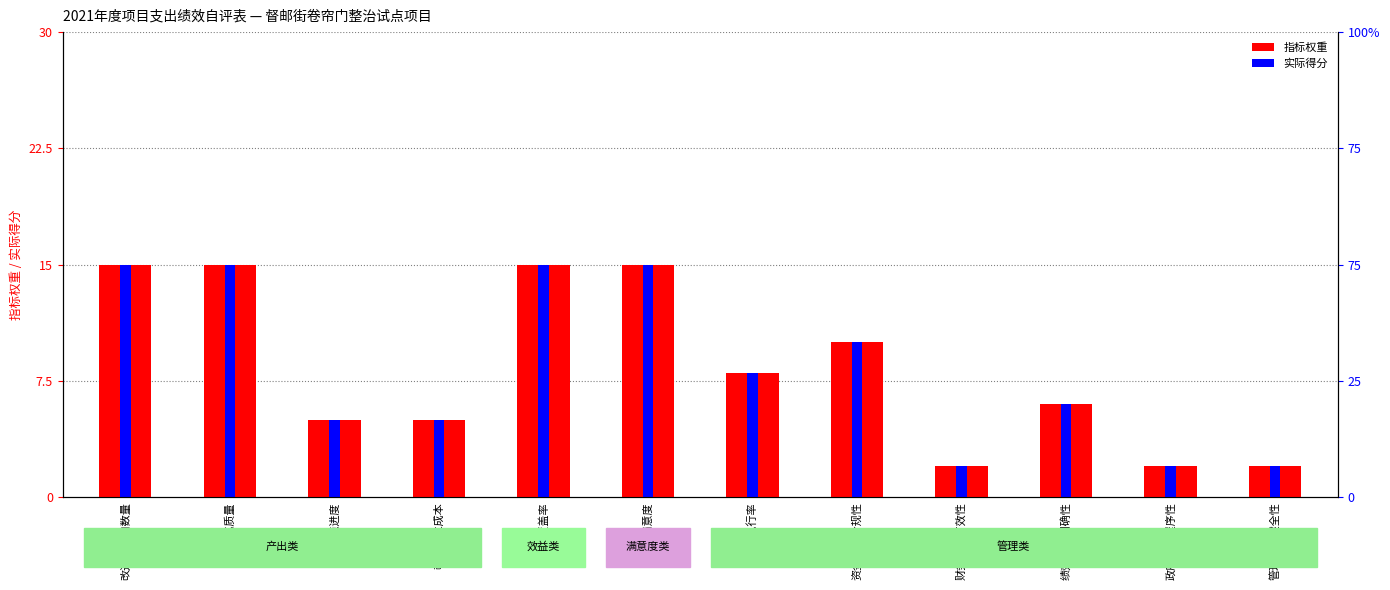

Is it true that 实际得分 equals 6 at 绩效目标明确性?

True